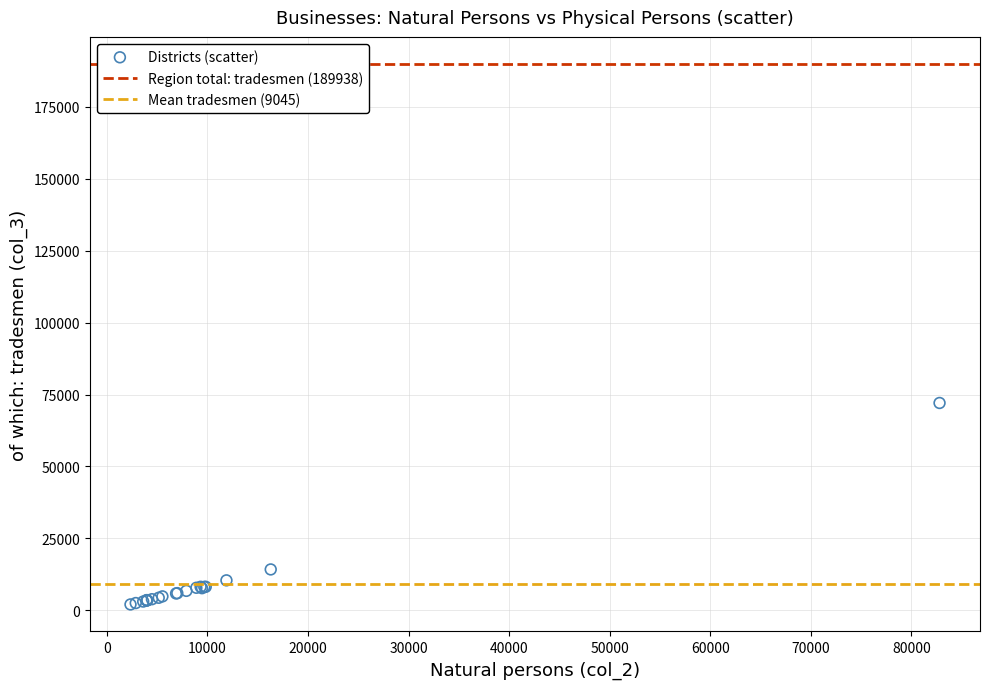

What Y value in the scatter plot is closest to 37061?

14211